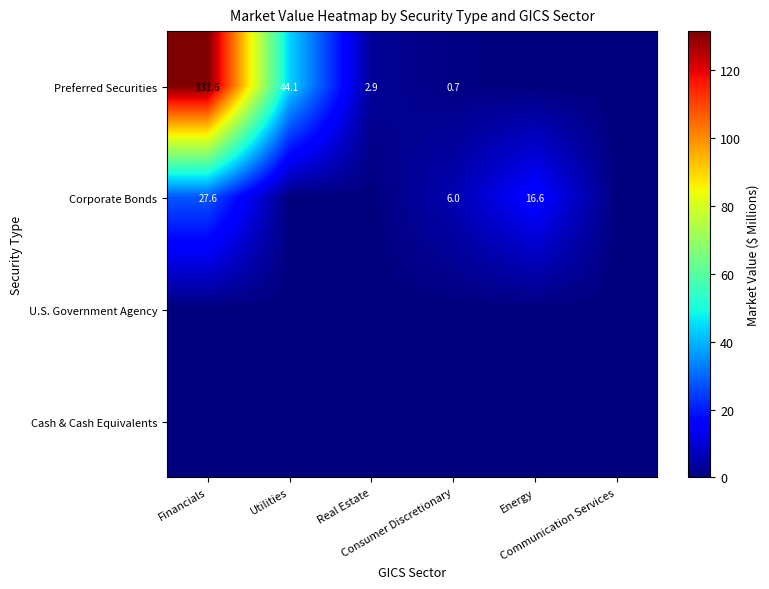

What is the spread (max minus min) of values at Financials?

131.6